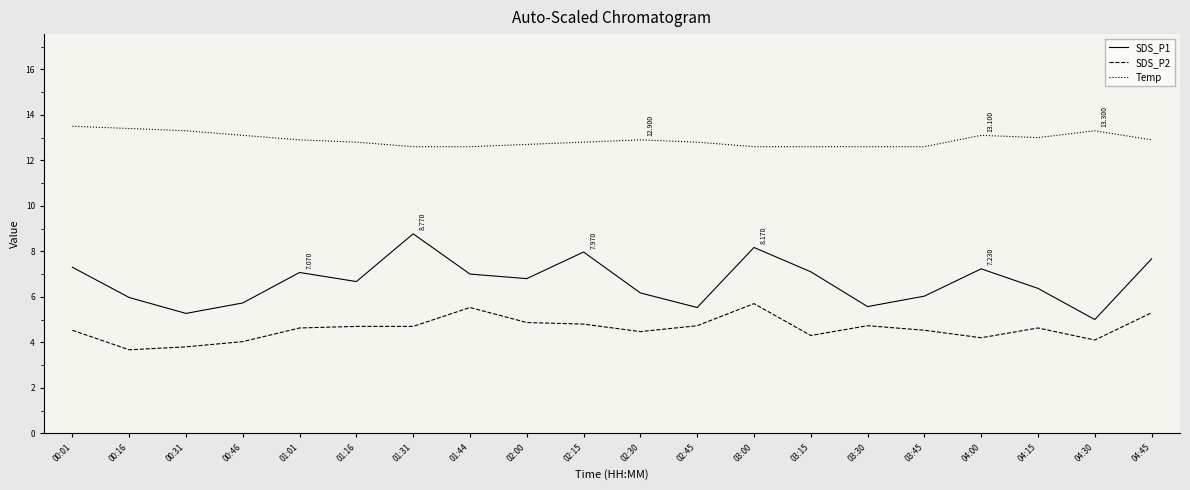

True or false: Temp and SDS_P1 intersect in this chart.

False